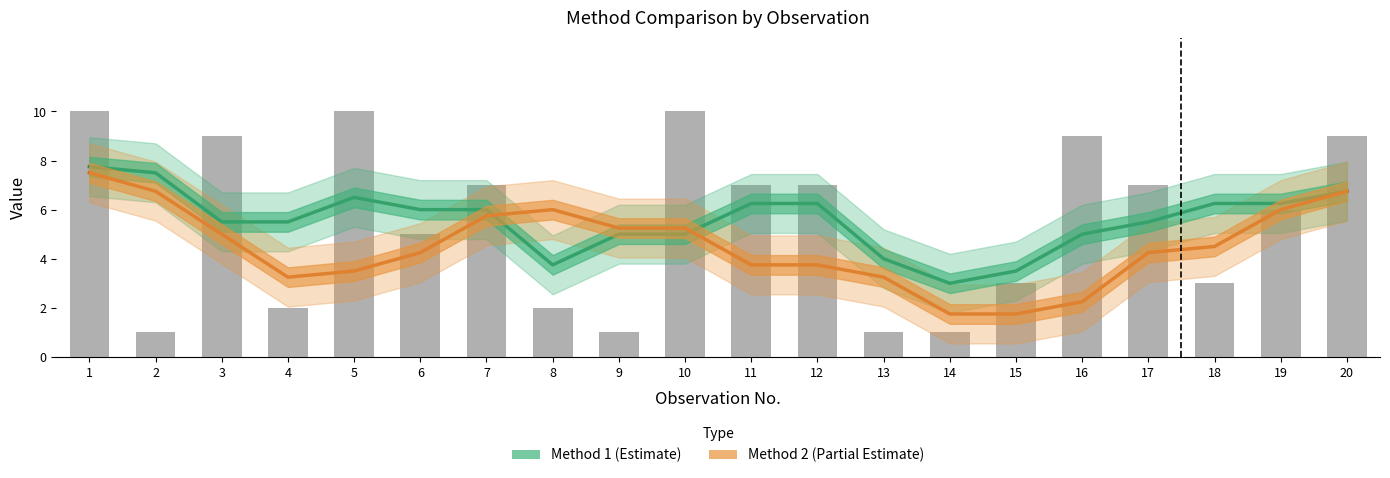

What is the sum of all Method 1 values?

111.2